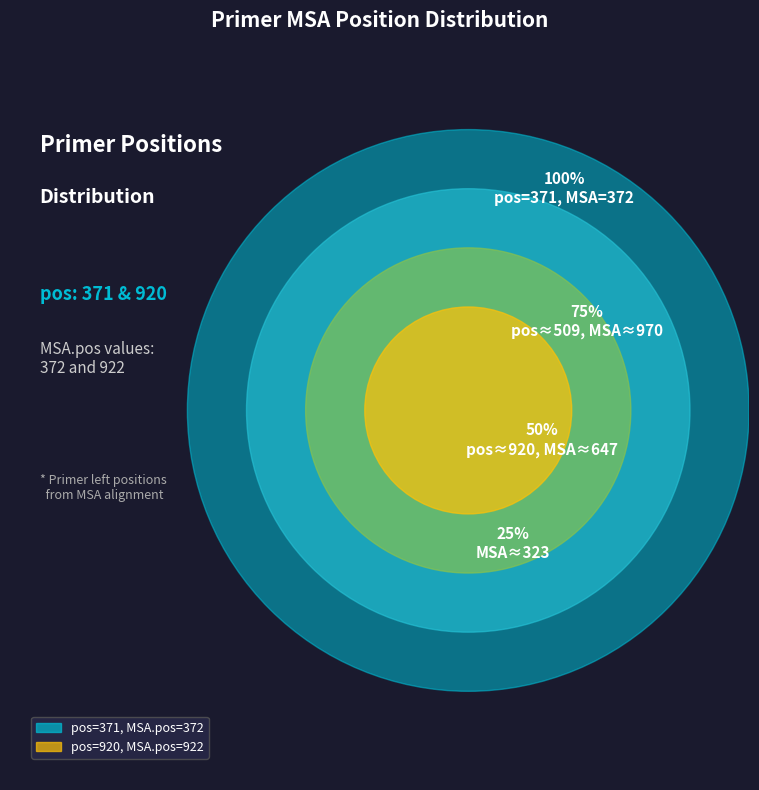

Is it true that 920 is 81% of the pie?

False